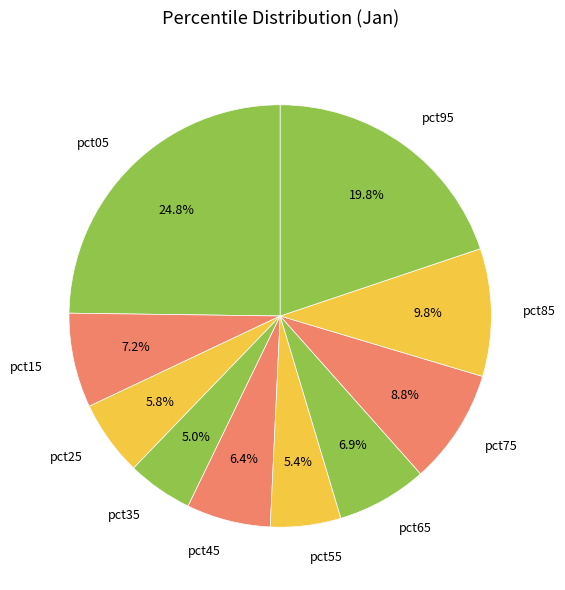

True or false: pct05 accounts for 25% of the total.

True